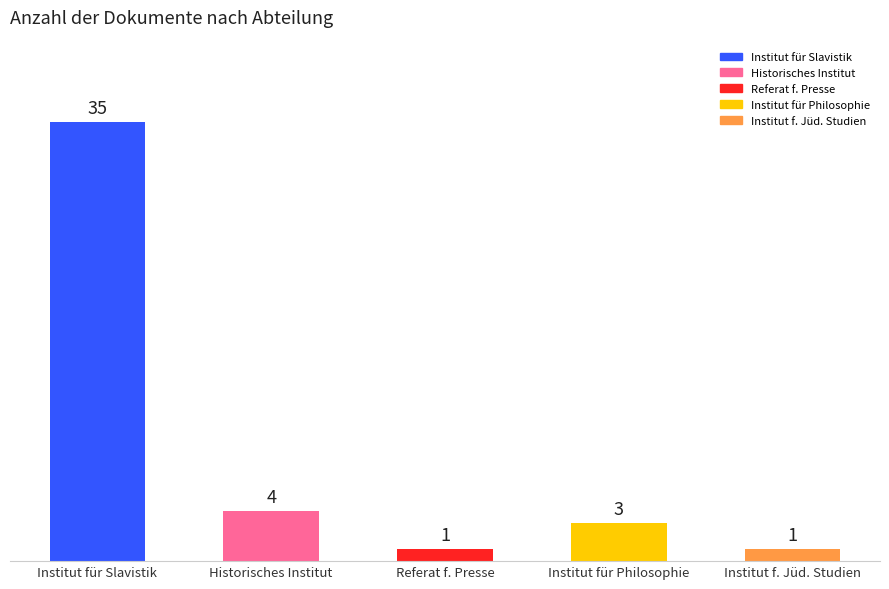

At which label is the value closest to 18?

Historisches Institut